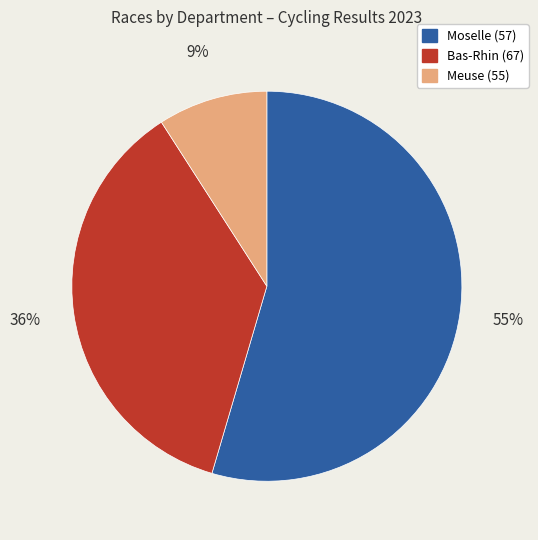

How many slices are in this pie chart?

3